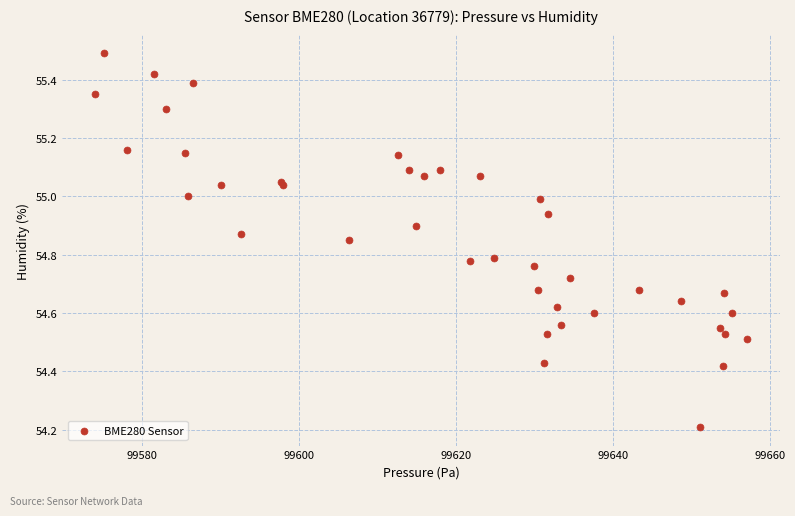

What Y value in the scatter plot is closest to 54?

54.2